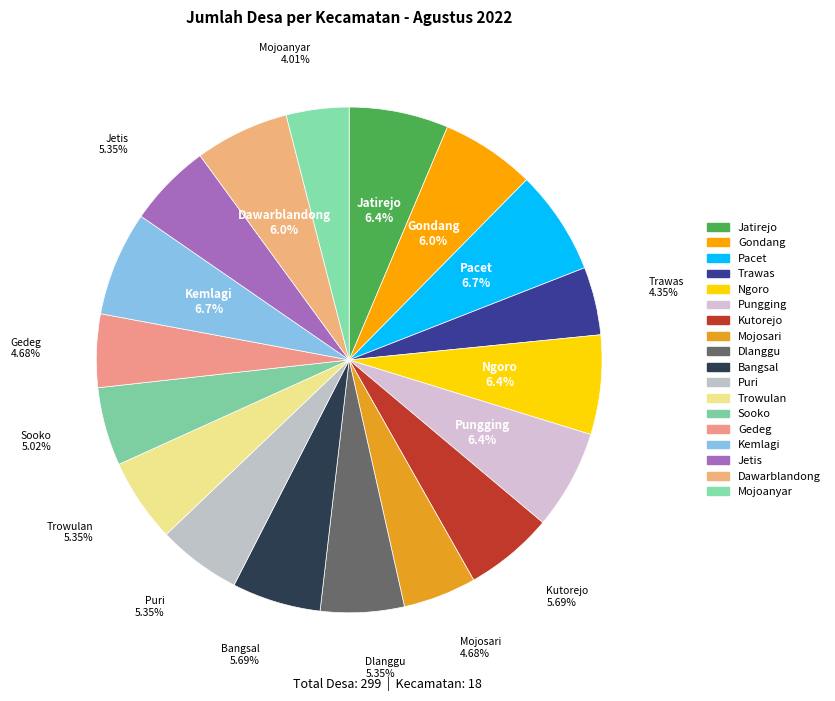

How many segments does this pie chart have?

18